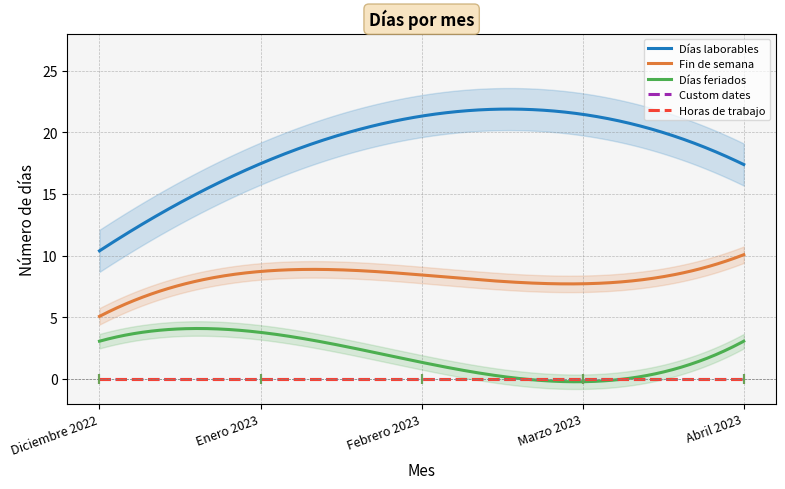

True or false: Fin de semana and Días laborables cross at least once.

False